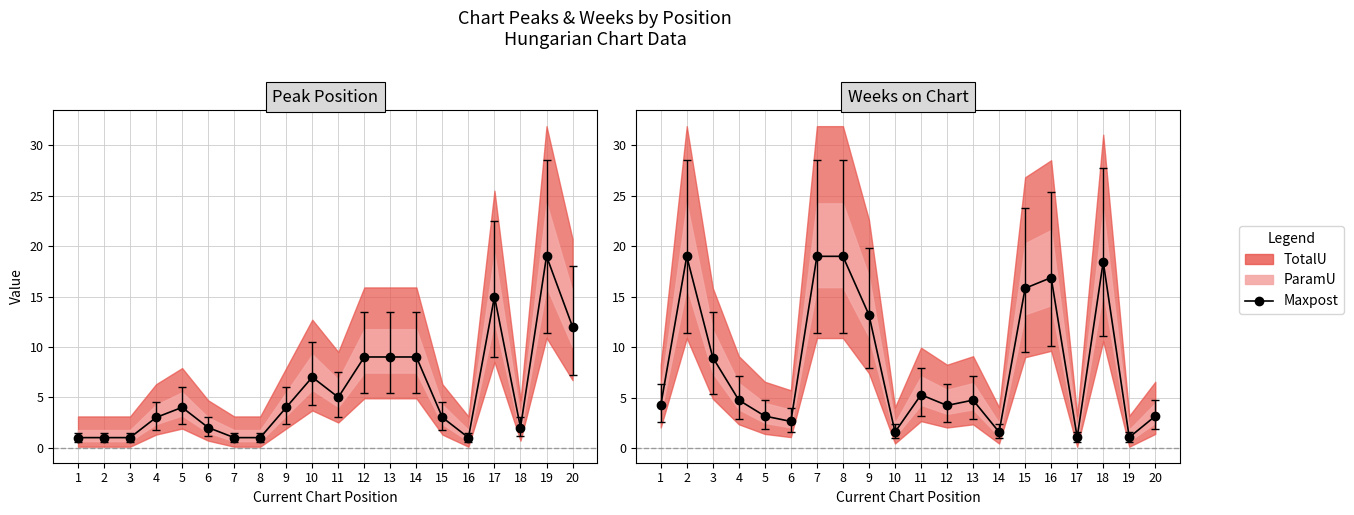

How many data points are less than 4?

7